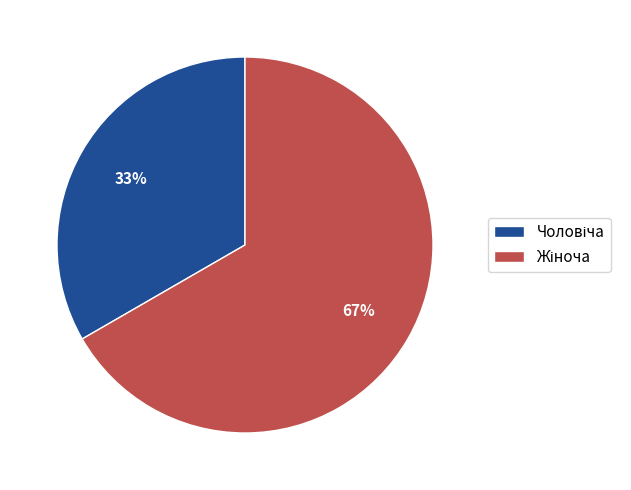

Is there any slice that represents more than half of the pie?

Yes